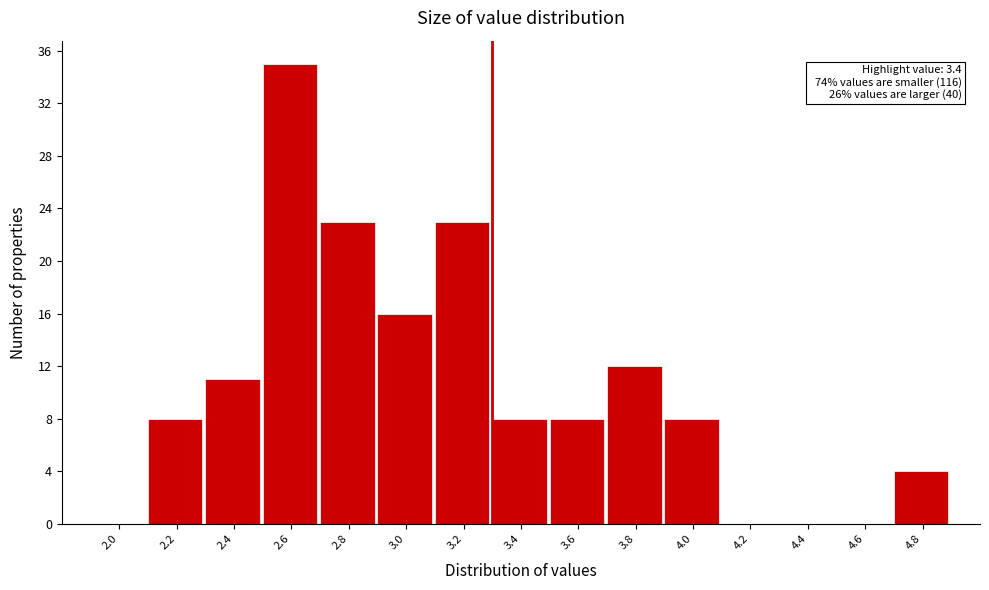

Reading left to right, extract all data points from this chart.

2.0=0	2.2=8	2.4=11	2.6=35	2.8=23	3.0=16	3.2=23	3.4=8	3.6=8	3.8=12	4.0=8	4.2=0	4.4=0	4.6=0	4.8=4